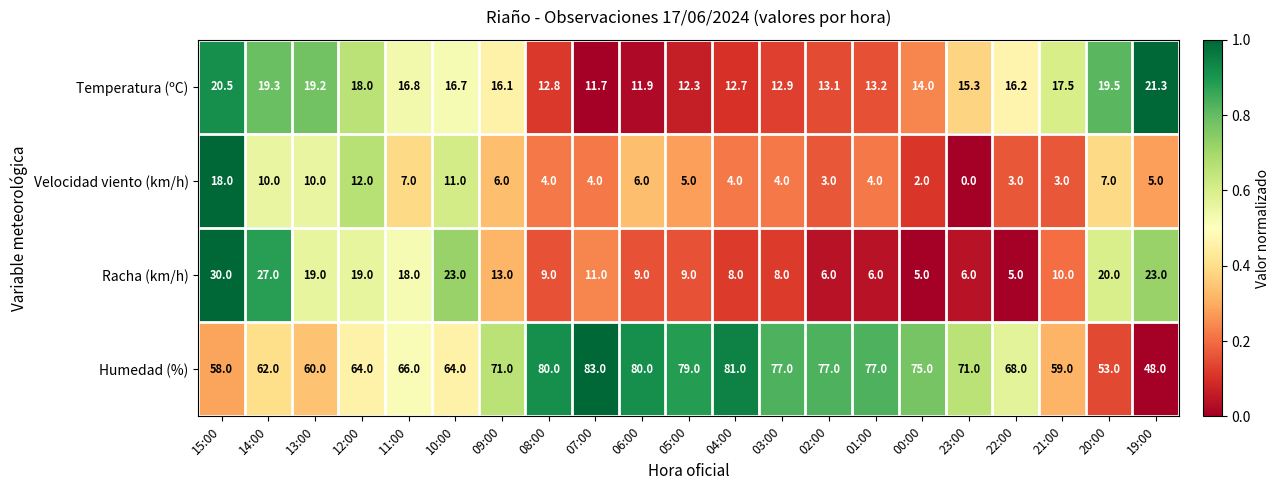

What is the greatest value displayed?

83.0